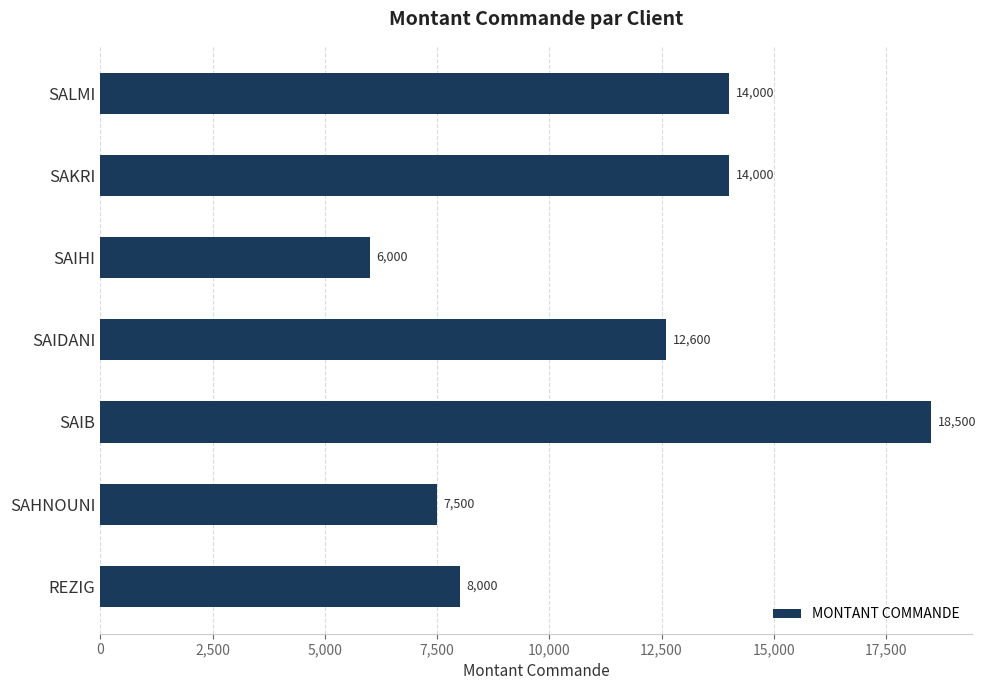

Is it true that the value at SAIHI is 8295?

False